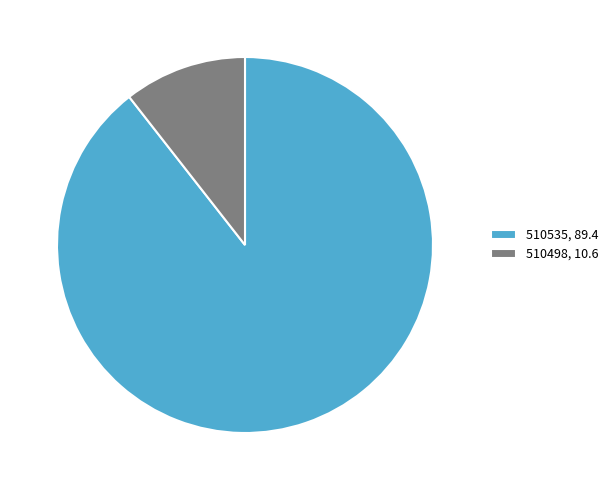

Do 510498, 10.6 and 510535, 89.4 together represent more than half of the pie?

Yes